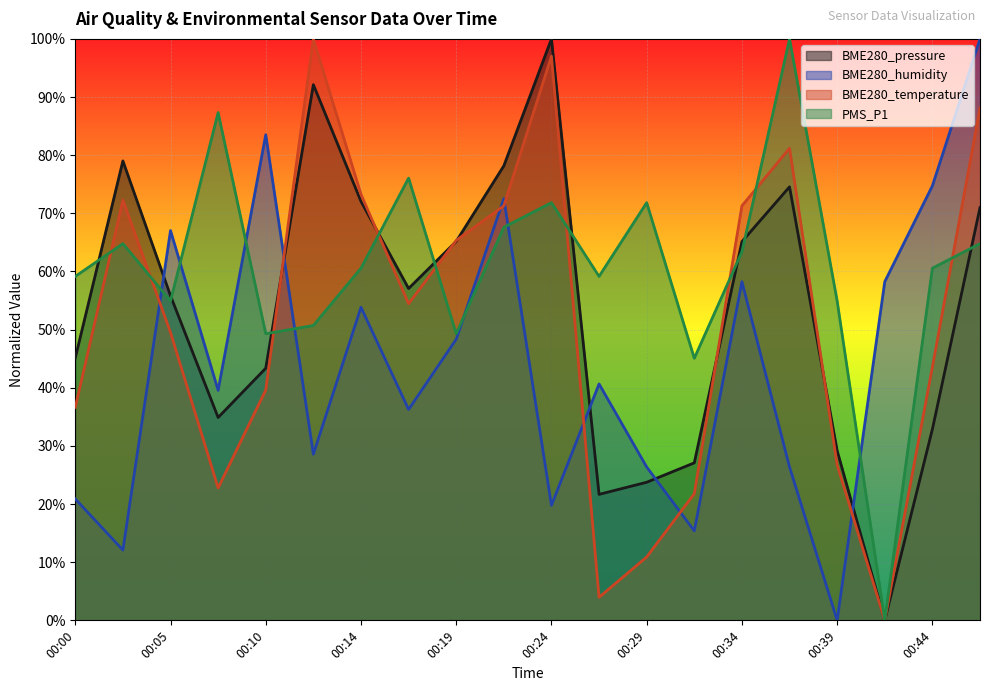

Which series changed the most between 00:10 and 00:34?

BME280_temperature